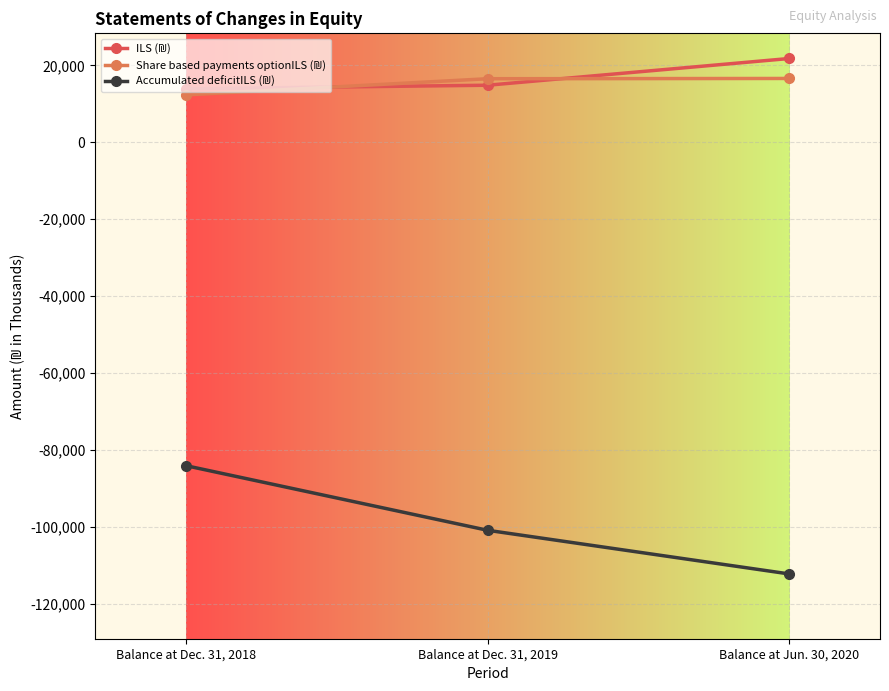

What is the label of the 1st point from the right?

Balance at Jun. 30, 2020